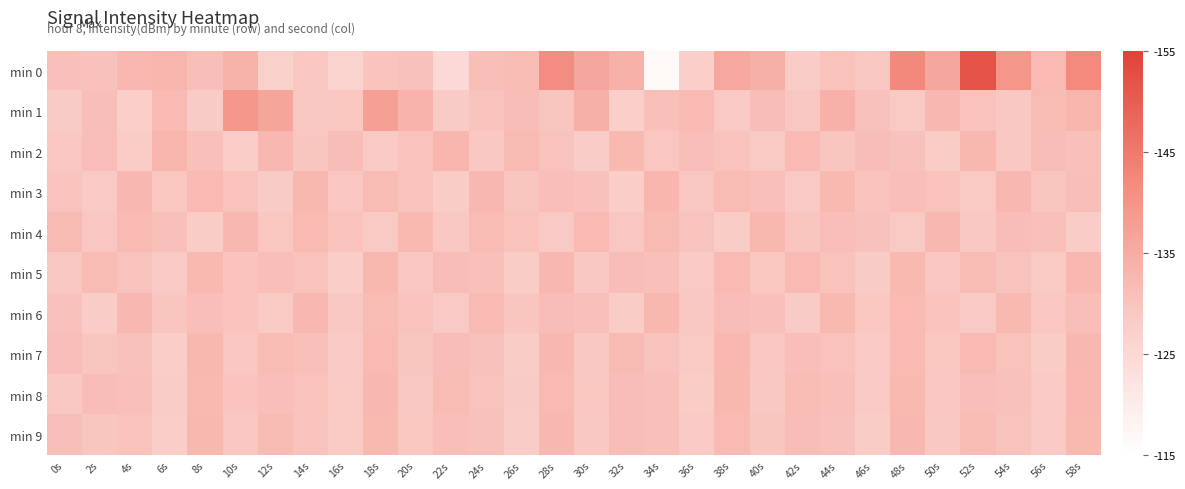

What is the total value across all series at 8s?

1311.5